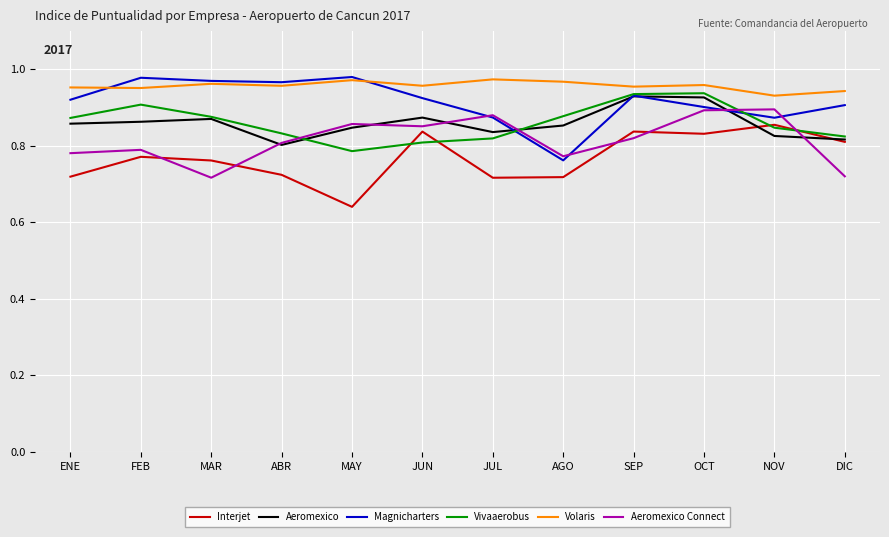

True or false: Volaris and Interjet cross at least once.

False